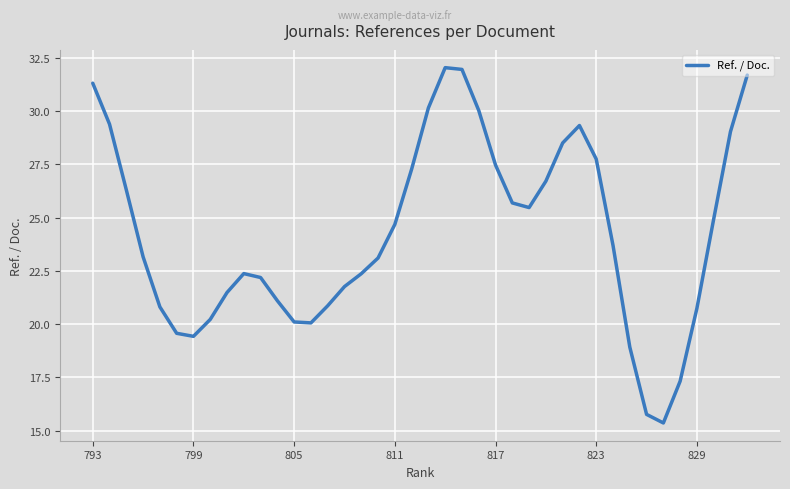

What is the maximum value shown in the chart?

32.0